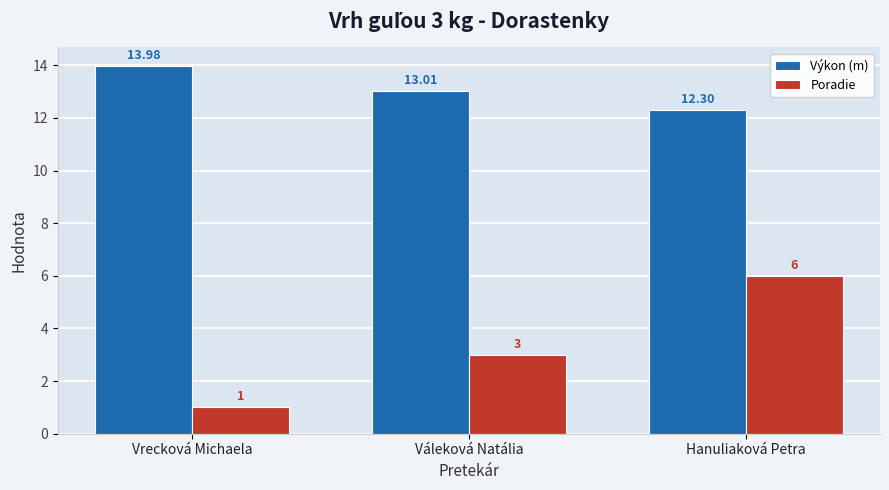

How many bars are there in total?

6